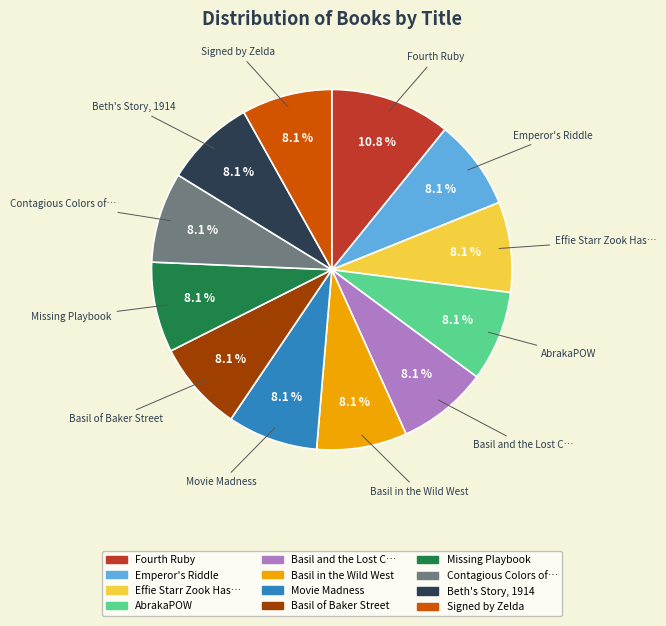

Does any single category account for the majority?

No